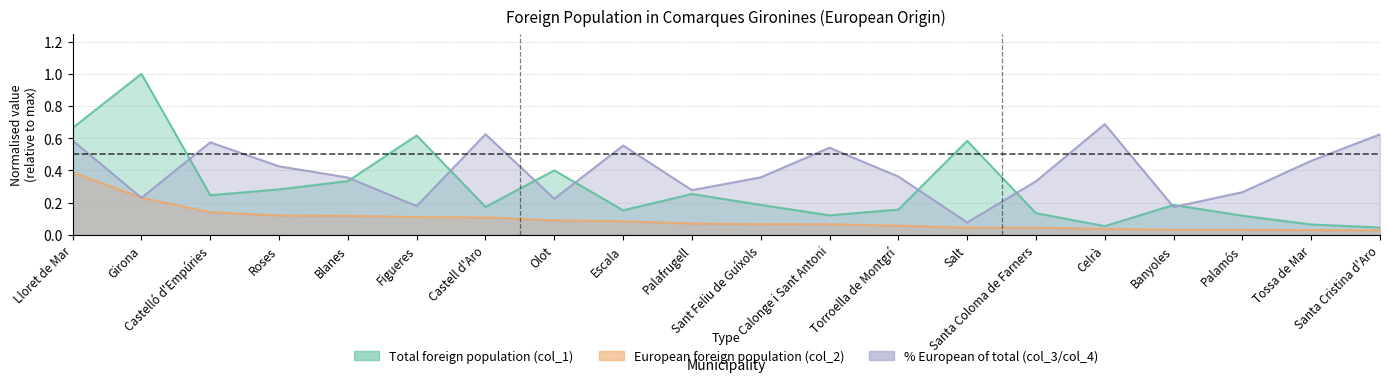

Is the value of European foreign population (col_2) at Torroella de Montgrí greater than the value of Total foreign population (col_1) at Banyoles?

No